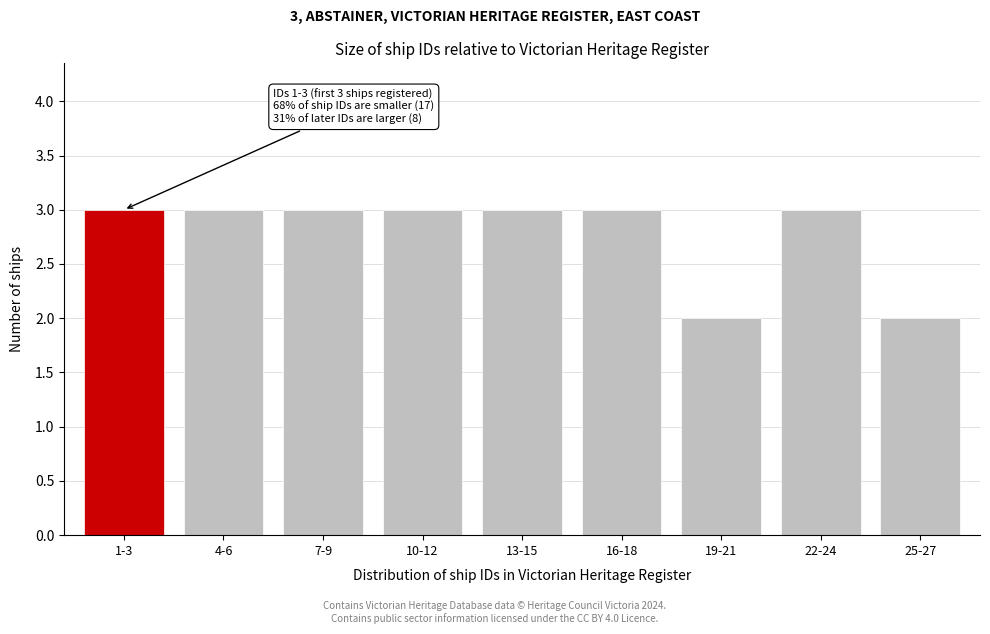

Reading right to left, list all the values displayed in this chart.

25-27=2	22-24=3	19-21=2	16-18=3	13-15=3	10-12=3	7-9=3	4-6=3	1-3=3